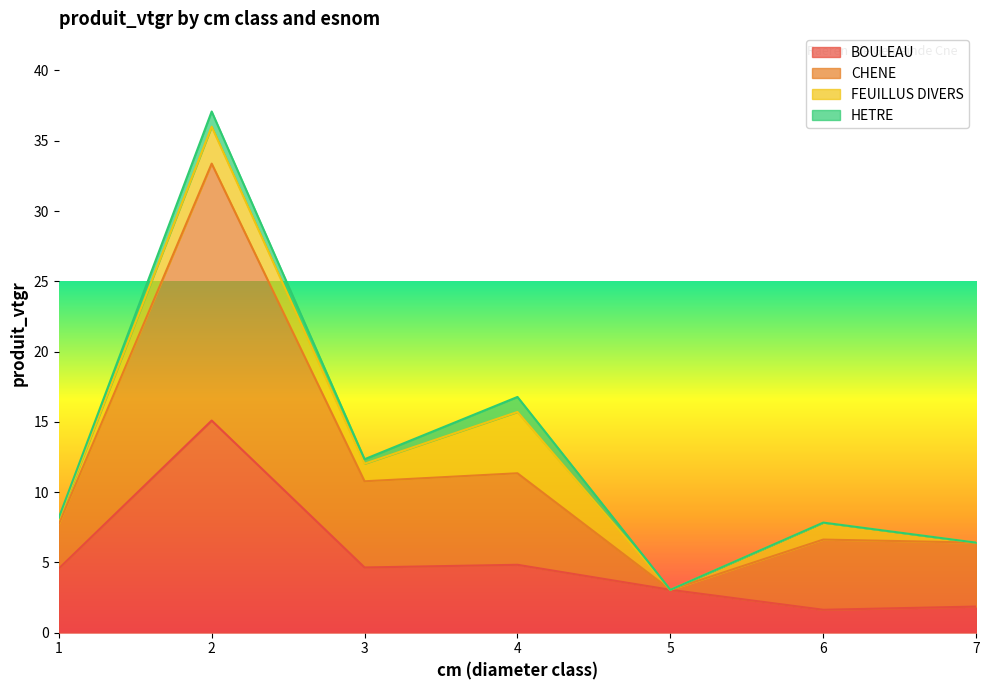

What are all the series names shown in the legend?

BOULEAU, CHENE, FEUILLUS DIVERS, HETRE